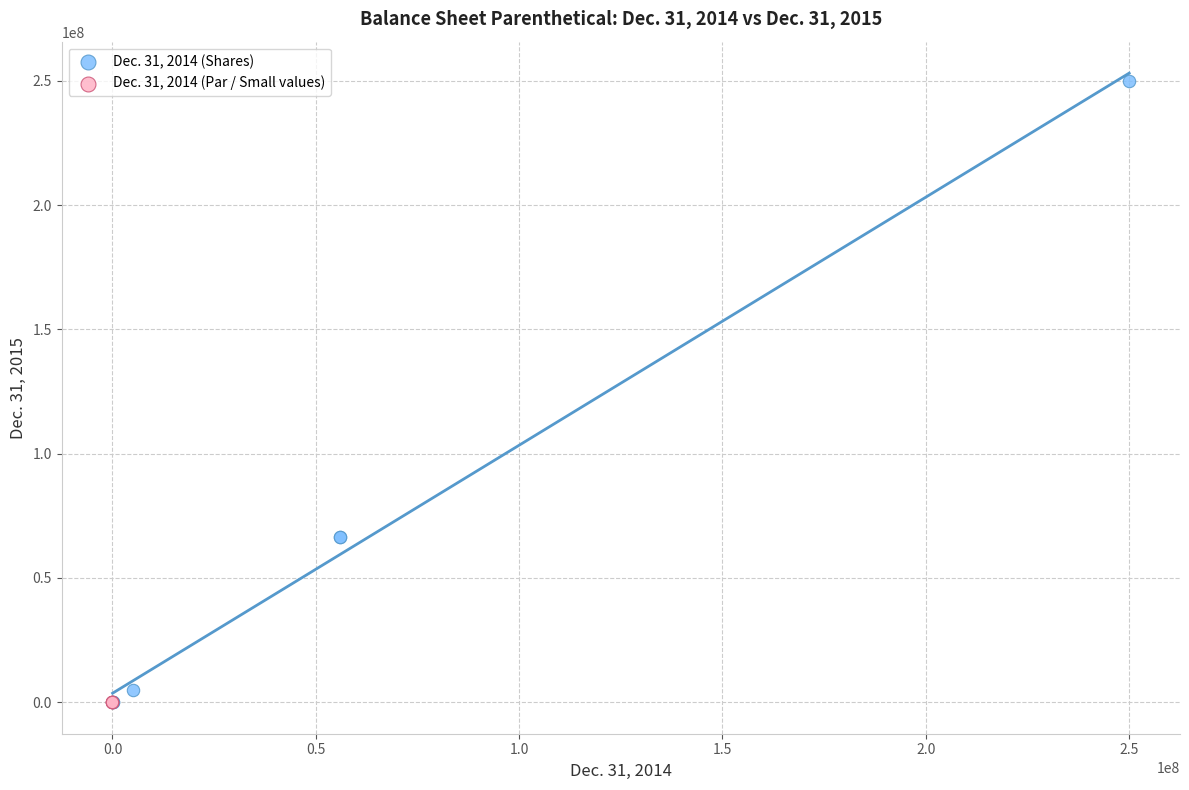

Which series has the largest Y range (max minus min)?

Dec. 31, 2014 (Shares)